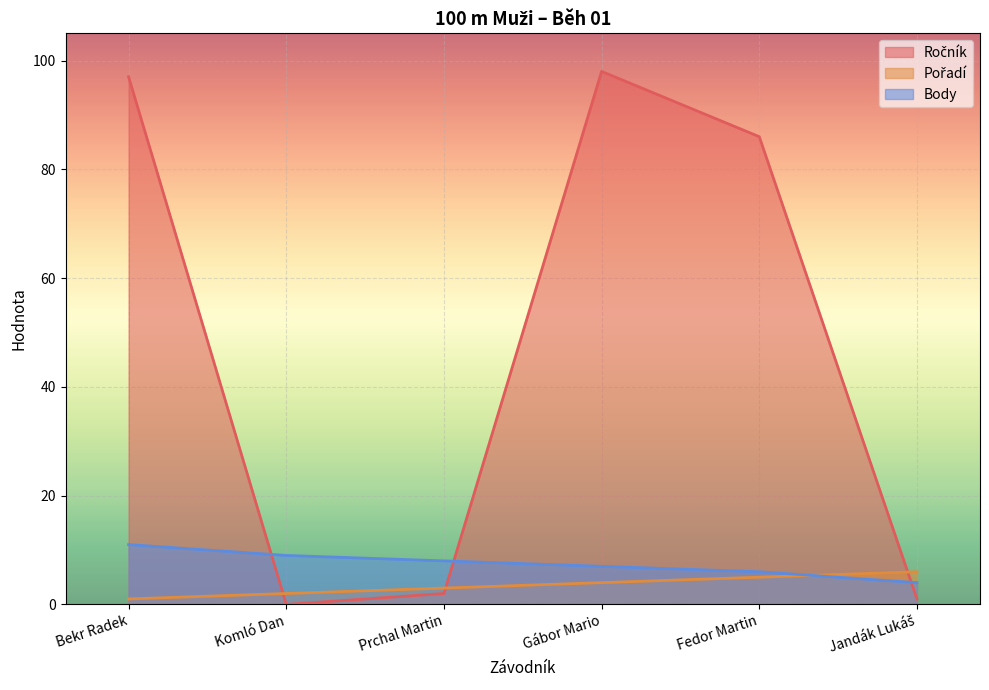

What are all the series names shown in the legend?

Ročník, Pořadí, Body